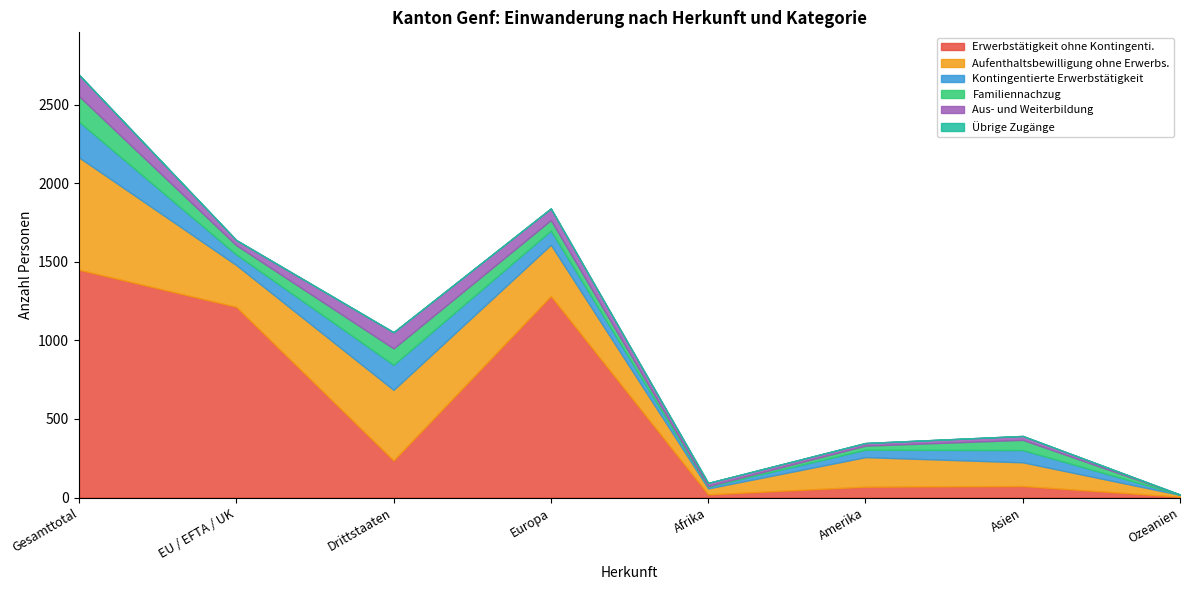

Which category has the highest value in the Erwerbstätigkeit ohne Kontingenti. series?

Gesamttotal